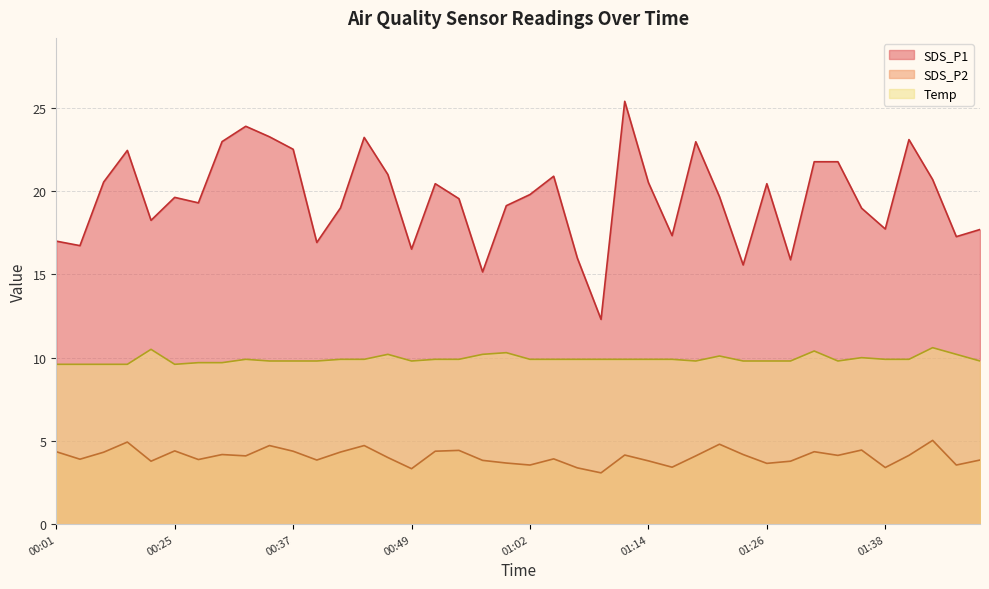

List the series in order of their overall mean, highest first.

SDS_P1, Temp, SDS_P2